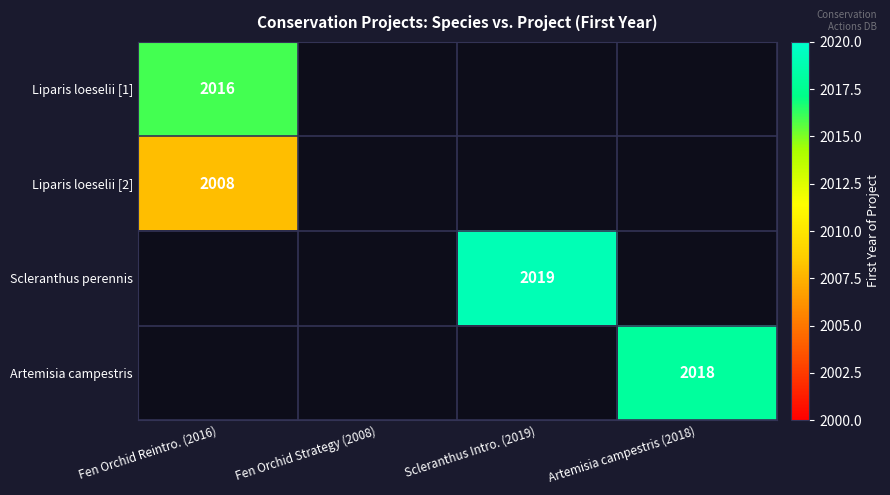

Which category has the lowest value across all series?

Fen Orchid Reintro. (2016)